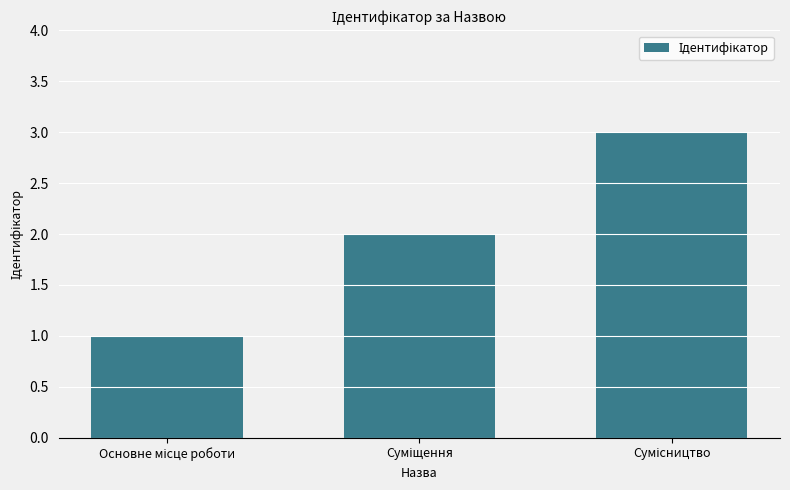

What is the sum of all values?

6